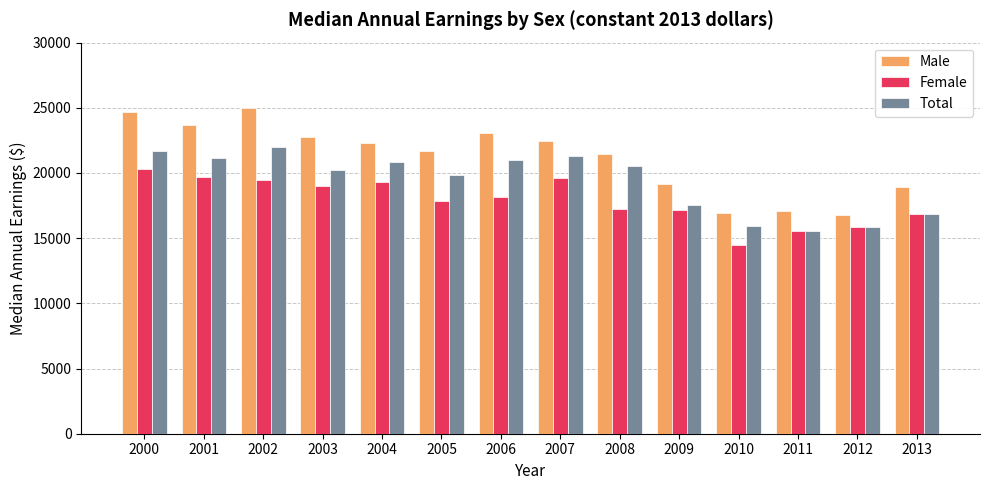

Is it true that Total equals 15940 at 2010?

True